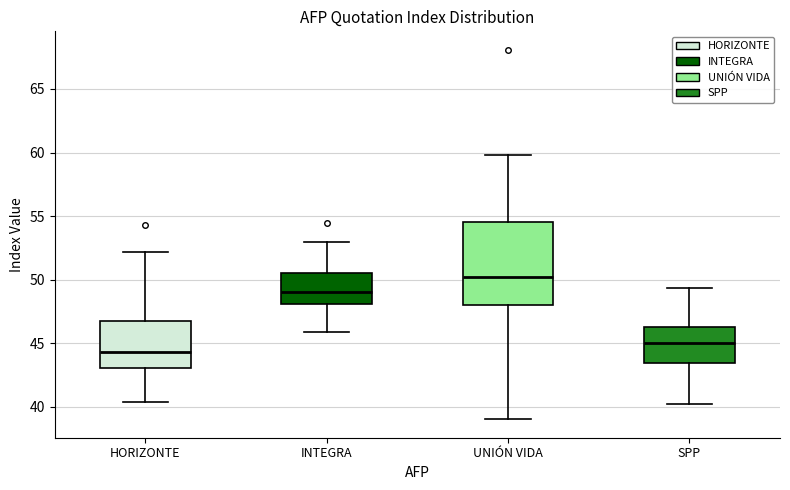

Reading left to right, transcribe this box plot: for each box, give where its median line is, the range the box spans, and where its two whiskers end, as read against the y-axis. The values are not printed on the chart, so give them approximately, as read against the axis.

HORIZONTE: median 44.5, box 43.0 to 47.0, whiskers 40.5 to 52.0
INTEGRA: median 49.0, box 48.0 to 50.5, whiskers 46.0 to 53.0
UNIÓN VIDA: median 50.0, box 48.0 to 54.5, whiskers 39.0 to 60.0
SPP: median 45.0, box 43.5 to 46.5, whiskers 40.0 to 49.5